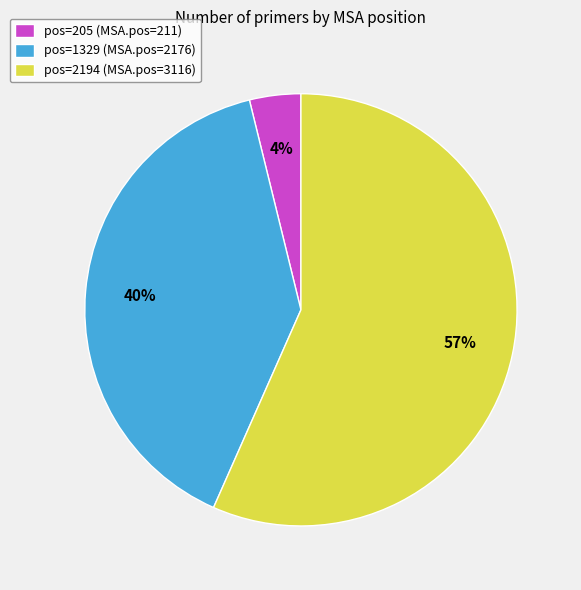

Do pos=2194 (MSA.pos=3116) and pos=1329 (MSA.pos=2176) together represent more than half of the pie?

Yes